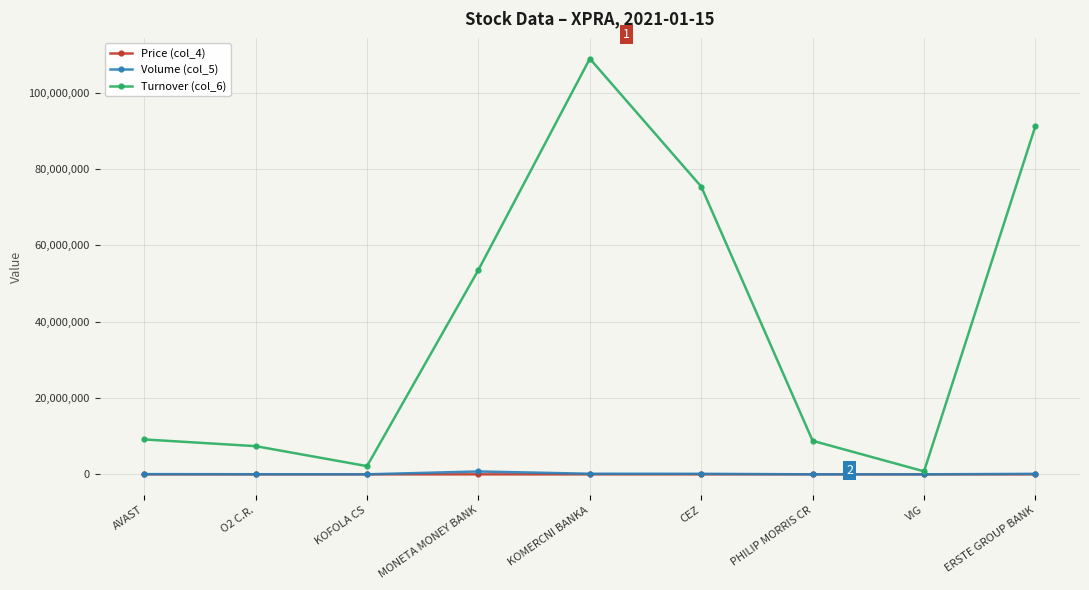

What is the difference between the Volume (col_5) values at VIG and CEZ?

137539.0